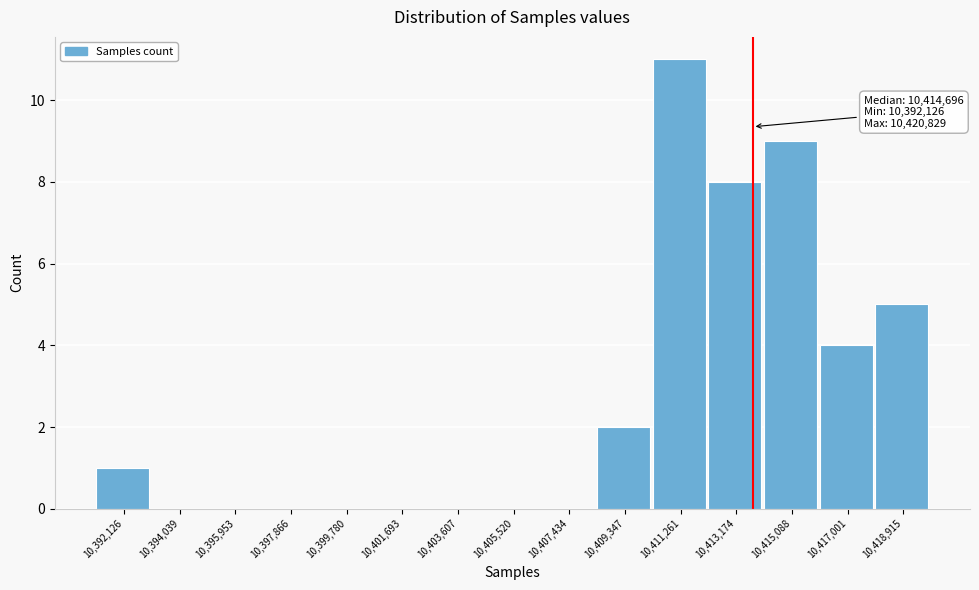

Reading left to right, extract all data points from this chart.

10,392,126=1	10,394,039=0	10,395,953=0	10,397,866=0	10,399,780=0	10,401,693=0	10,403,607=0	10,405,520=0	10,407,434=0	10,409,347=2	10,411,261=11	10,413,174=8	10,415,088=9	10,417,001=4	10,418,915=5